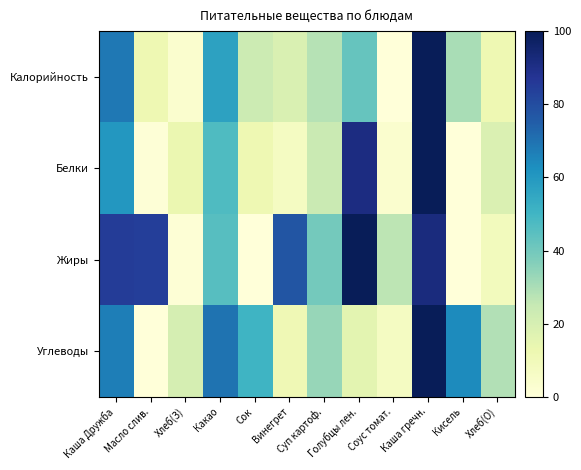

Rank the series by their maximum value, from lowest to highest.

Калорийность, Белки, Жиры, Углеводы